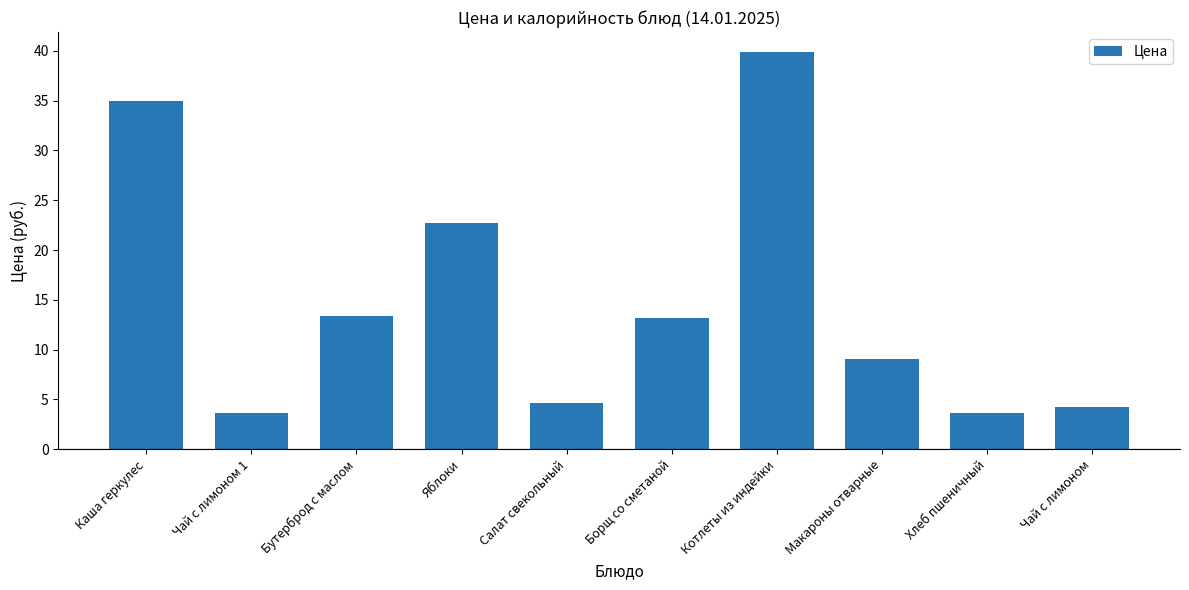

How many values are below 13?

5